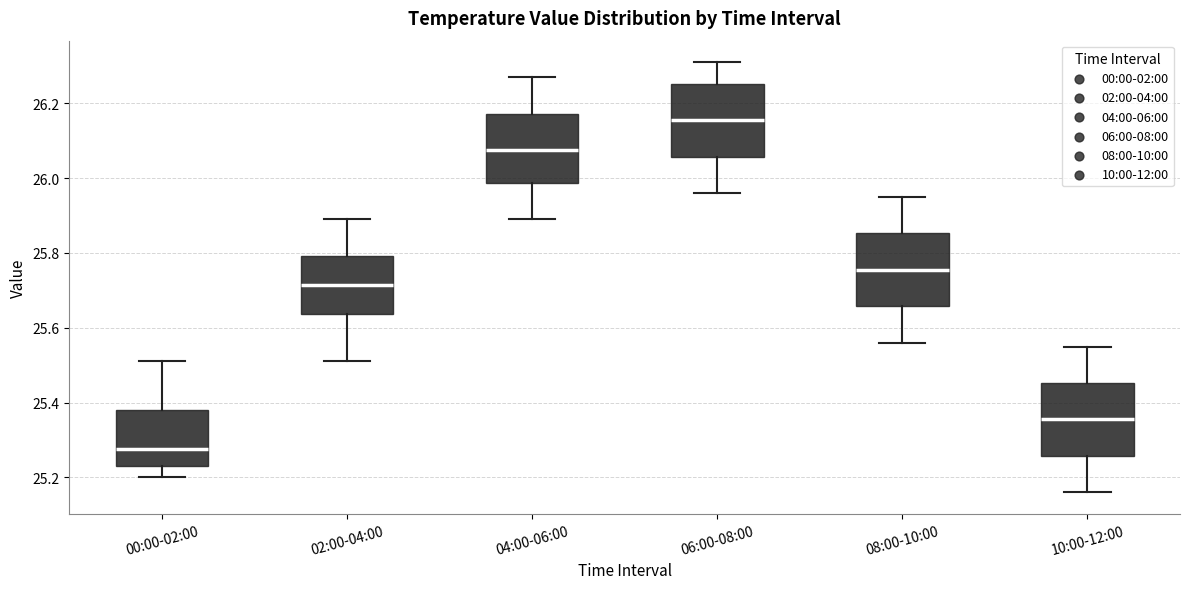

Reading left to right, transcribe this box plot: for each box, give where its median line is, the range the box spans, and where its two whiskers end, as read against the y-axis. The values are not printed on the chart, so give them approximately, as read against the axis.

00:00-02:00: median 25.28, box 25.24 to 25.38, whiskers 25.20 to 25.52
02:00-04:00: median 25.72, box 25.64 to 25.80, whiskers 25.52 to 25.90
04:00-06:00: median 26.08, box 25.98 to 26.18, whiskers 25.90 to 26.28
06:00-08:00: median 26.16, box 26.06 to 26.26, whiskers 25.96 to 26.32
08:00-10:00: median 25.76, box 25.66 to 25.86, whiskers 25.56 to 25.96
10:00-12:00: median 25.36, box 25.26 to 25.46, whiskers 25.16 to 25.56